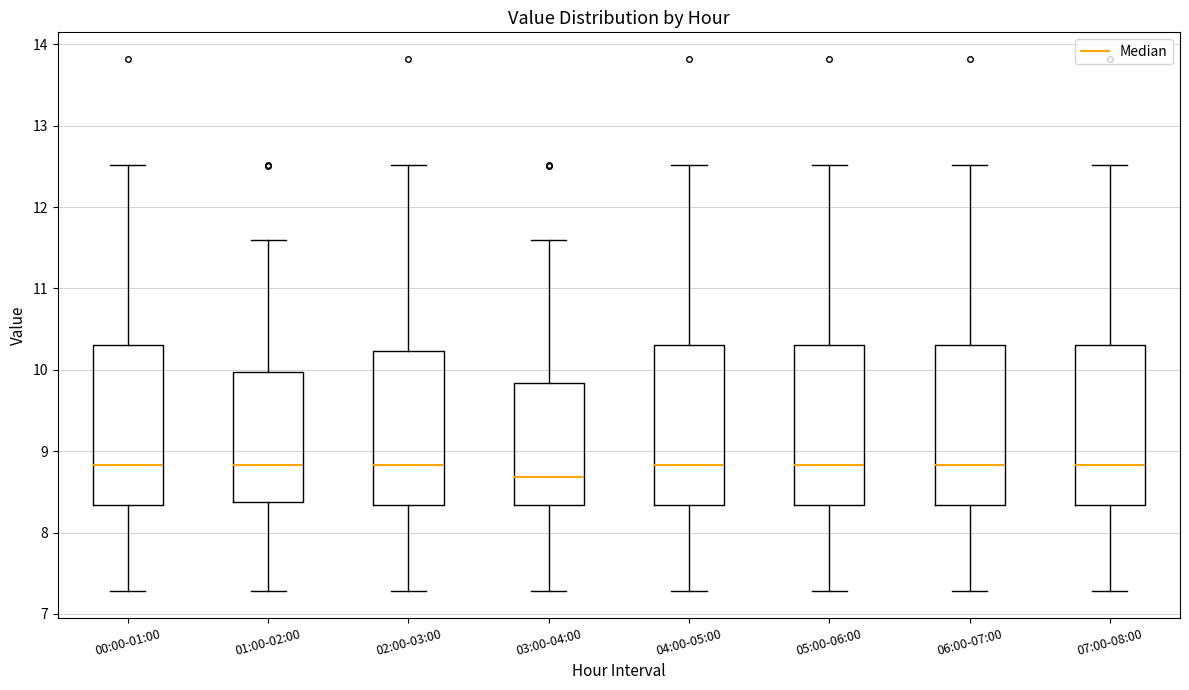

Where does the upper whisker of the box for 04:00-05:00 end on the y-axis? The values are not printed on the chart, so give them approximately, as read against the axis.

12.5